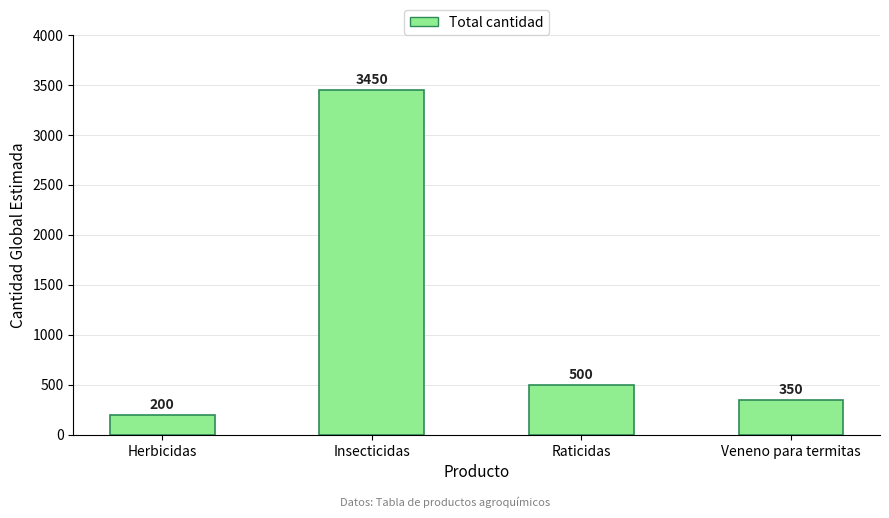

Rank the categories by value from lowest to highest.

Herbicidas, Veneno para termitas, Raticidas, Insecticidas